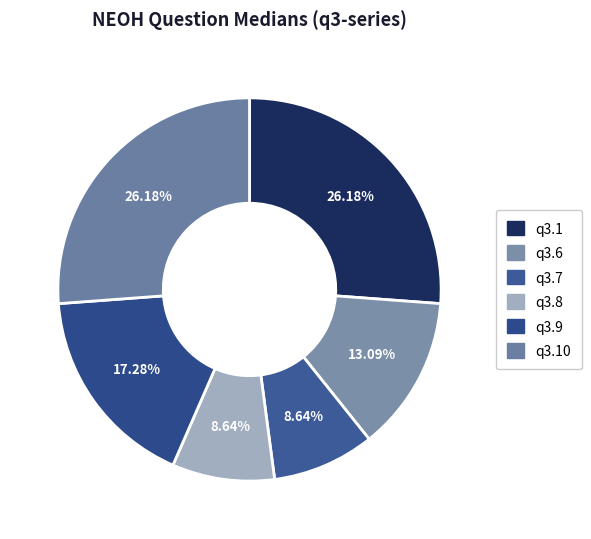

True or false: q3.7 accounts for 16% of the total.

False